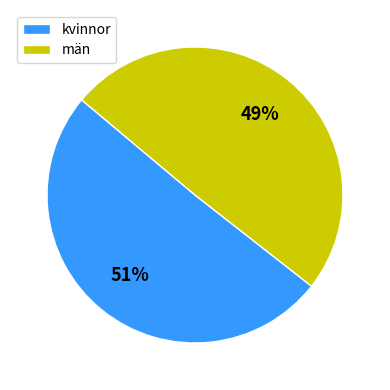

Does any single category account for the majority?

Yes